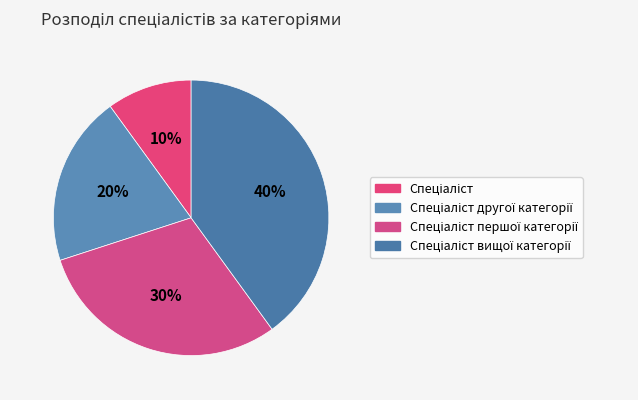

How many segments does this pie chart have?

4